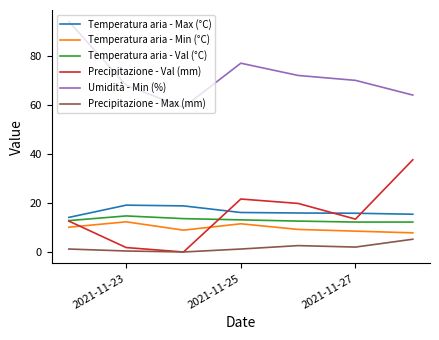

Which series has the largest total across all categories?

Umidità - Min (%)